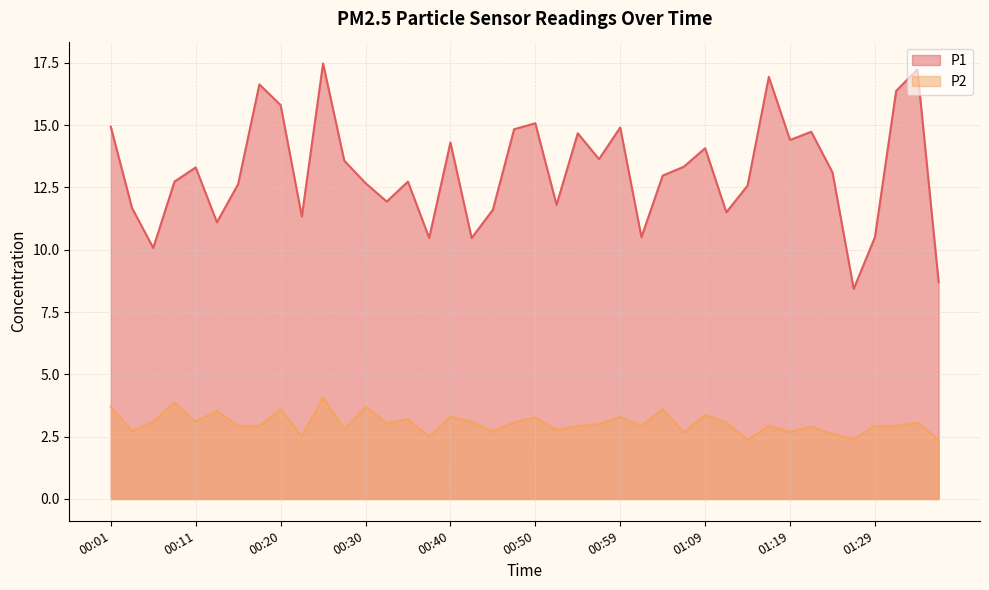

The P1 series shows 25.4 at 00:50. True or false?

False